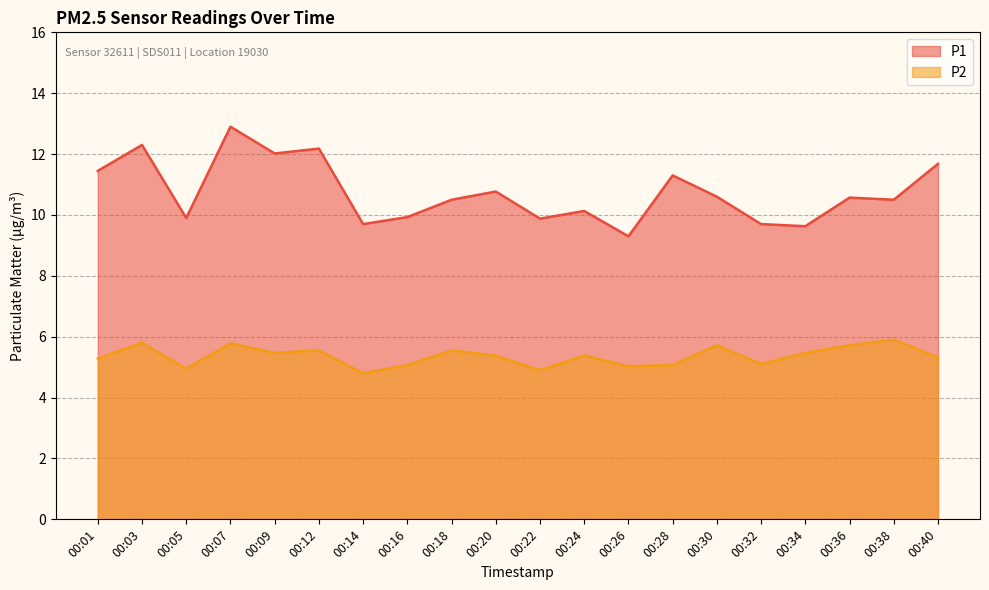

List the series in order of their peak value, lowest first.

P2, P1